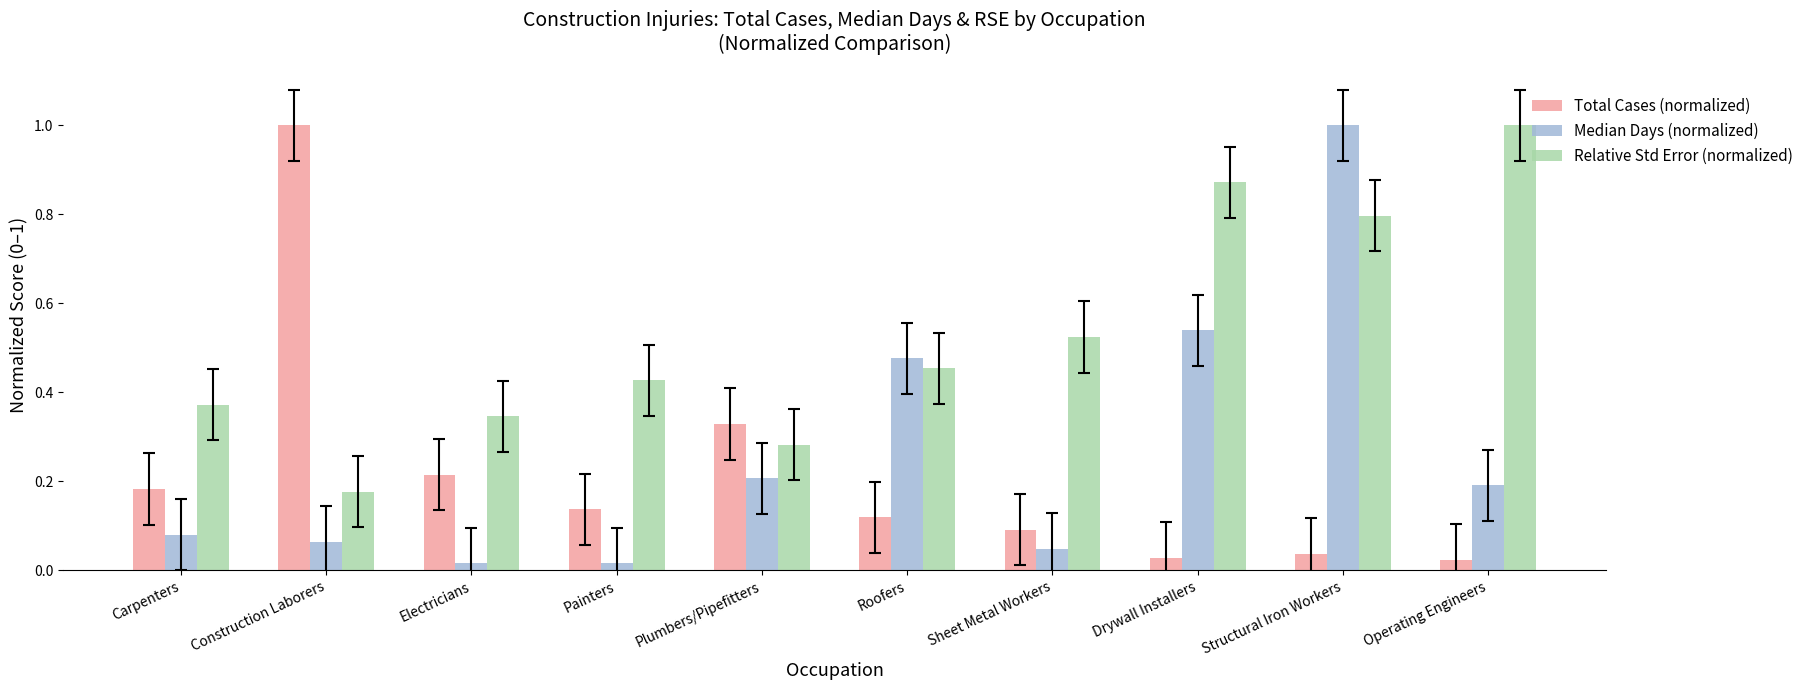

What is the difference between the maximum and second lowest values in the Relative Std Error (normalized) series?

0.7